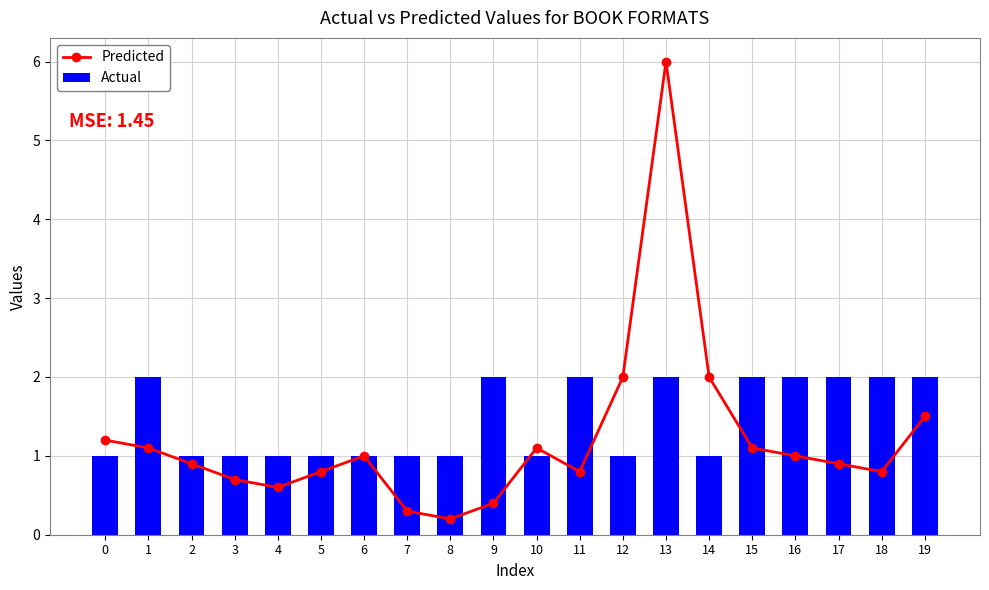

At which label does Actual reach its peak?

1